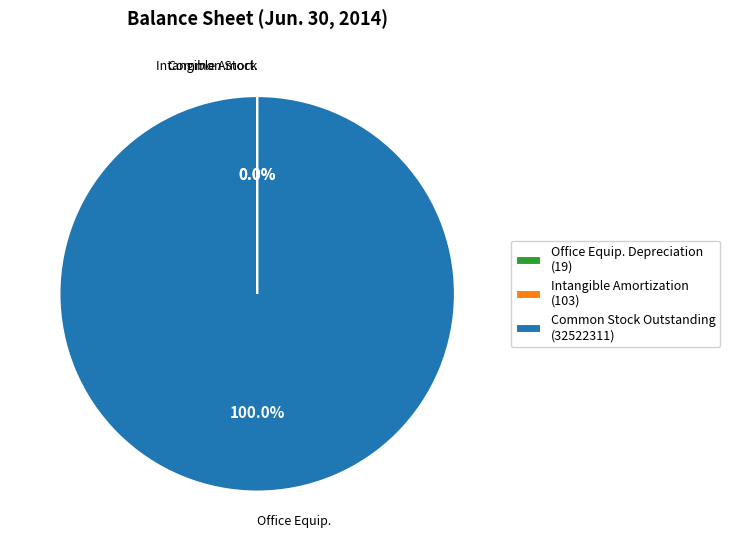

Which slice is the largest?

Common Stock Outstanding (32522311)